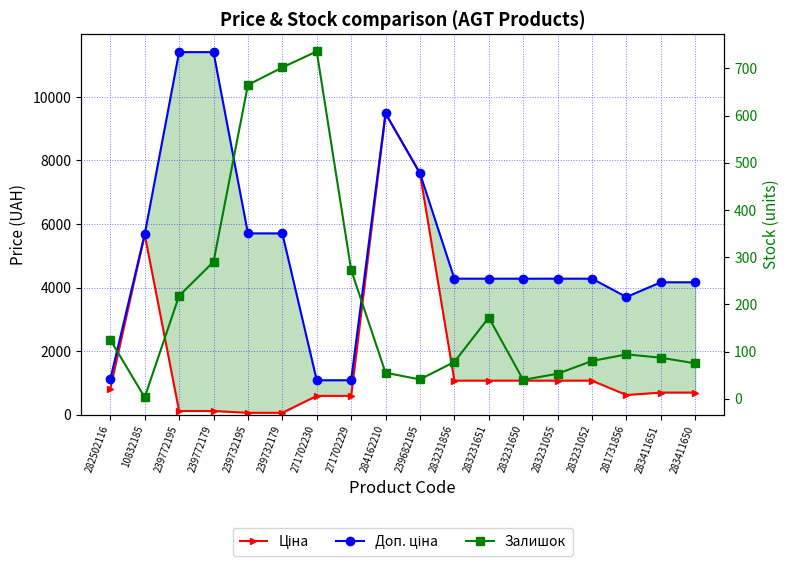

What is the difference between the Доп. ціна values at 284162210 and 282502116?

8370.9